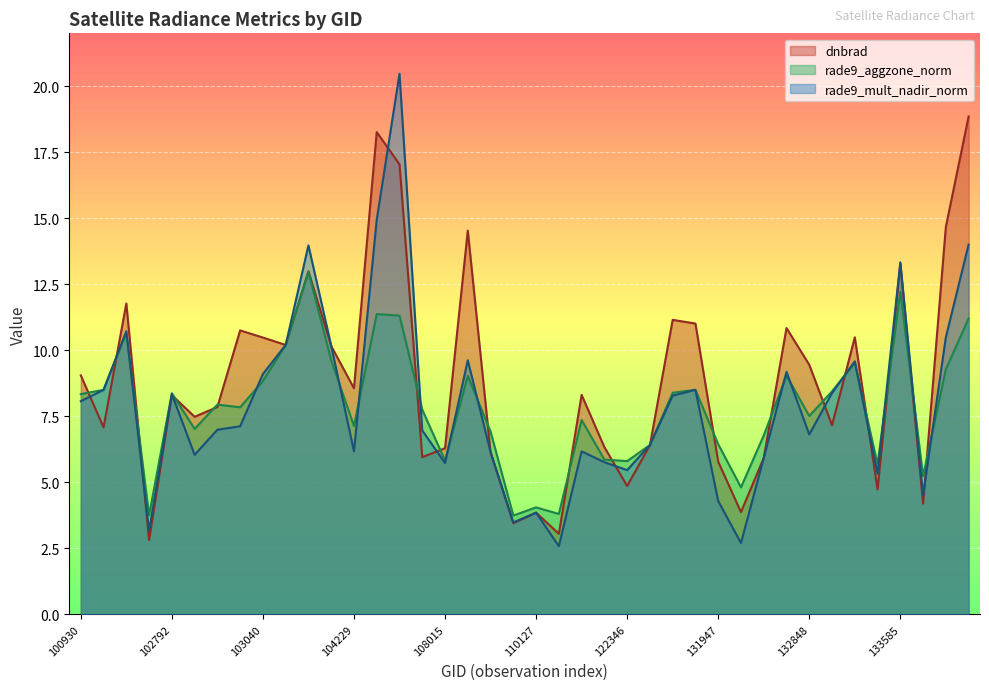

How many interior local valleys does the dnbrad series have?

13